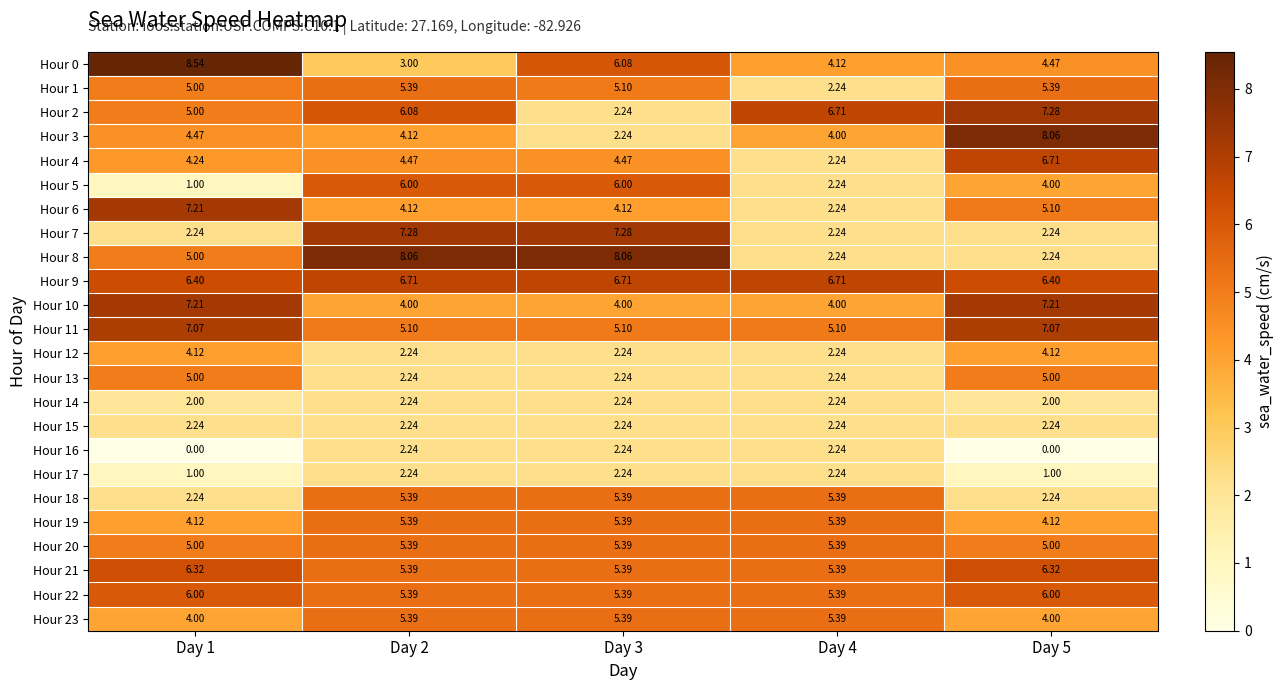

At which category is the sum across all series the highest?

Day 2